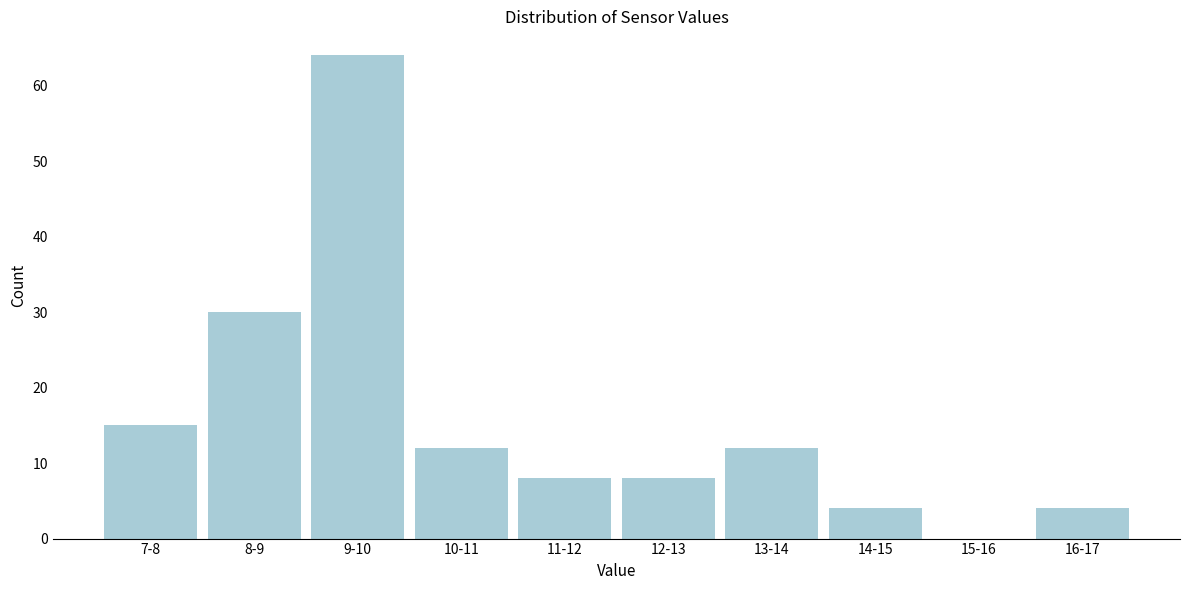

Reading right to left, list all the values displayed in this chart.

16-17=4	15-16=0	14-15=4	13-14=12	12-13=8	11-12=8	10-11=12	9-10=64	8-9=30	7-8=15